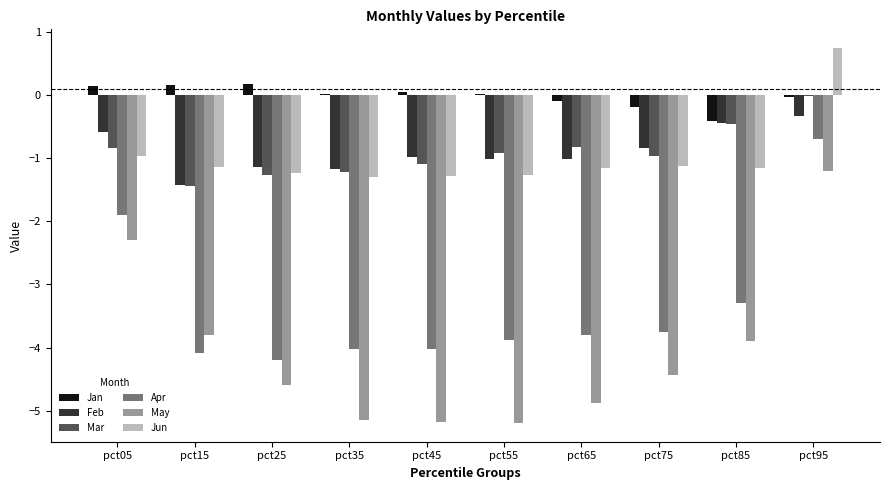

What is the difference between the Jun values at pct35 and pct85?

0.2